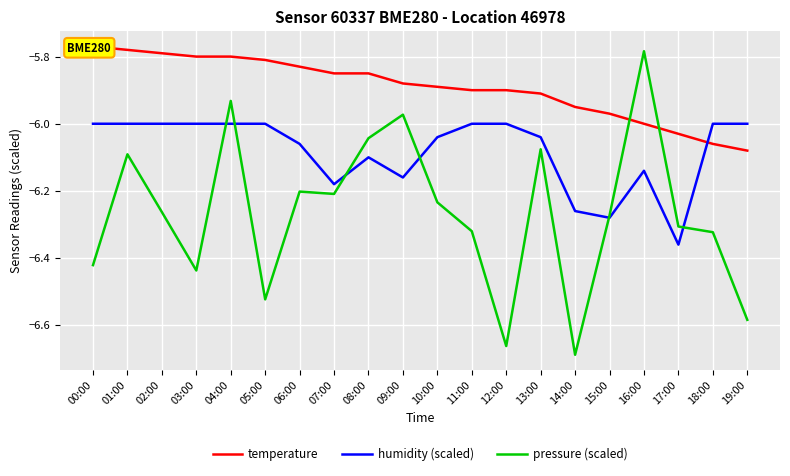

How many data points in pressure (scaled) are less than -6?

17